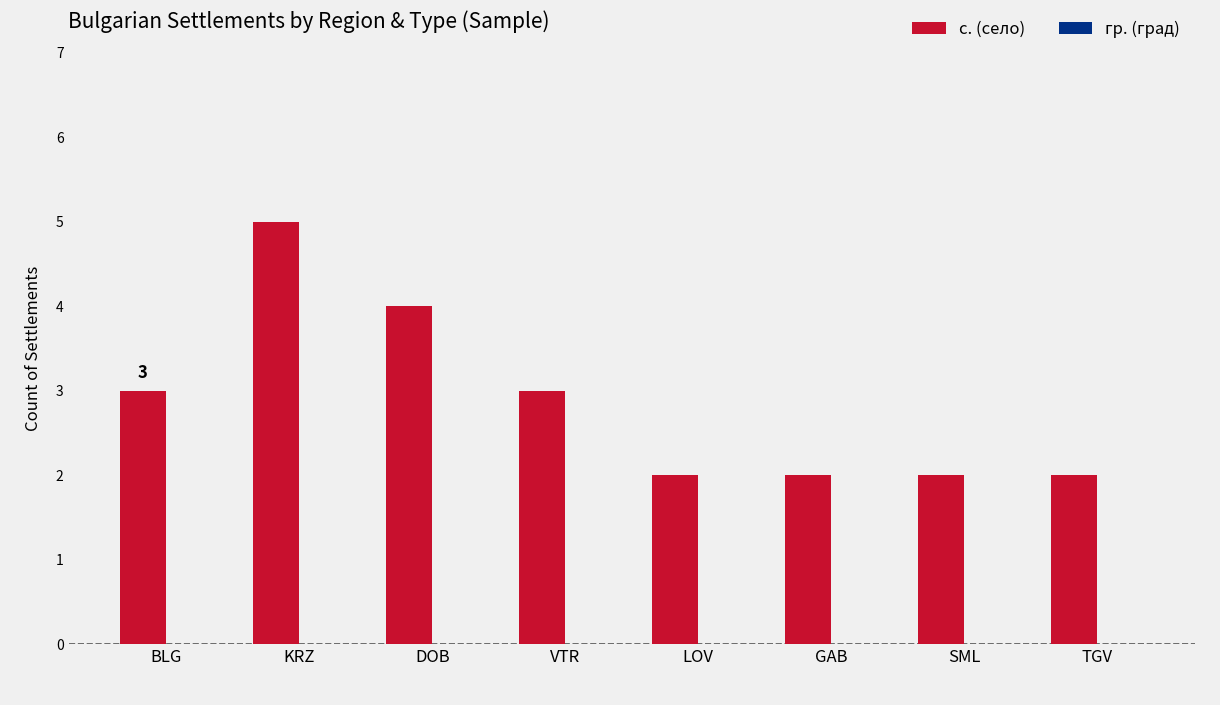

Reading right to left, transcribe all the data shown in this chart.

TGV=2	SML=2	GAB=2	LOV=2	VTR=3	DOB=4	KRZ=5	BLG=3